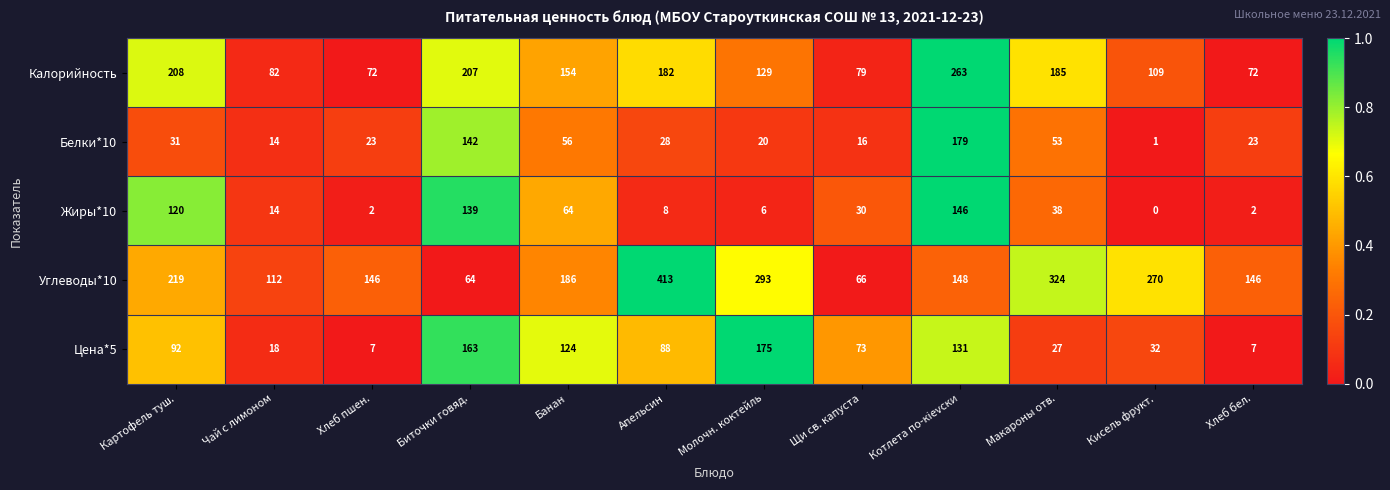

At which label is Калорийность closest to 167?

Банан